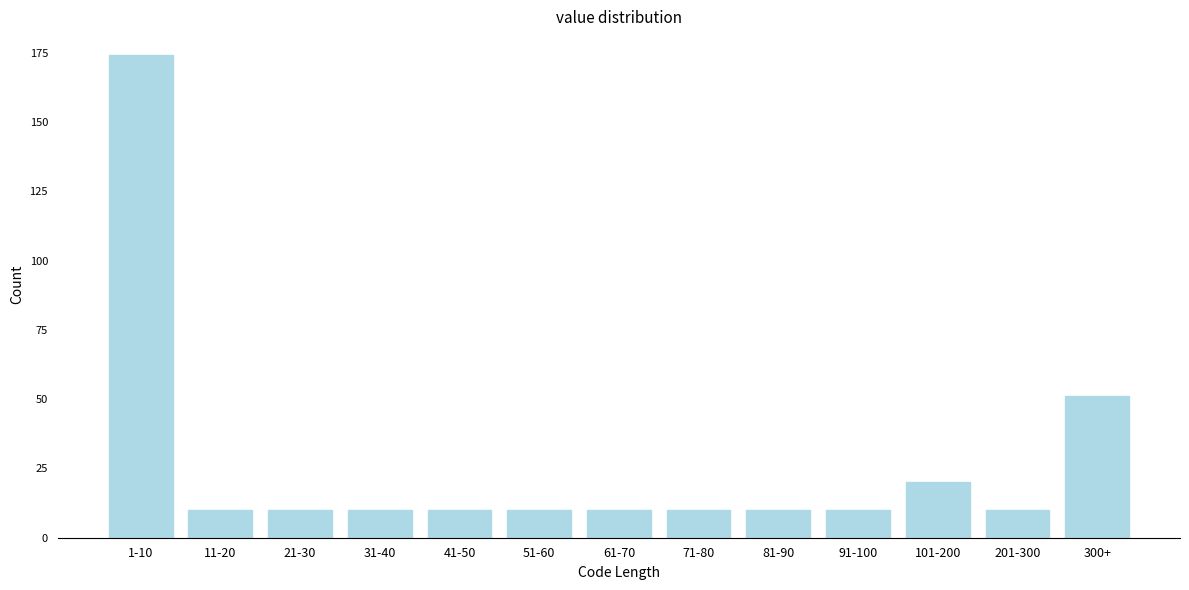

Reading right to left, list all the values displayed in this chart.

300+=51	201-300=10	101-200=20	91-100=10	81-90=10	71-80=10	61-70=10	51-60=10	41-50=10	31-40=10	21-30=10	11-20=10	1-10=174